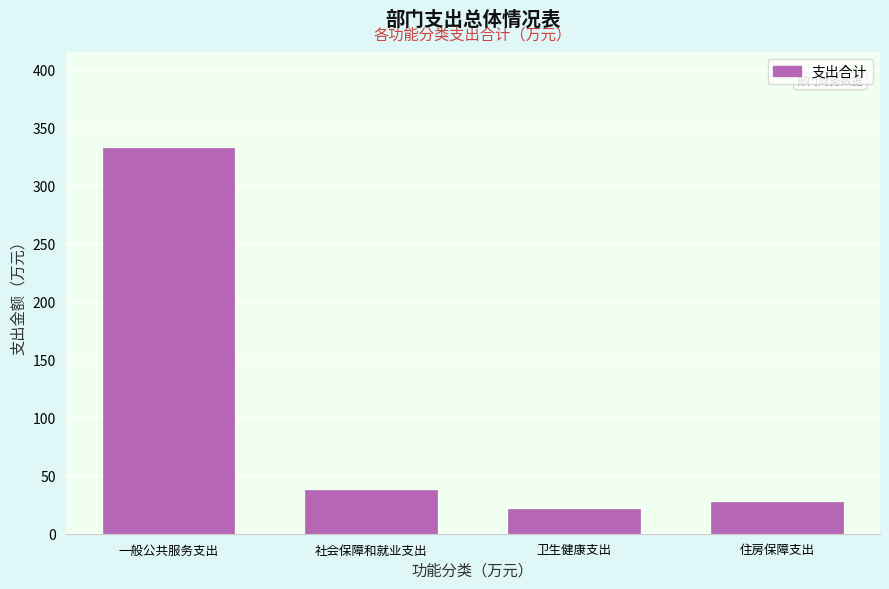

The chart shows a value of 508.1 at 一般公共服务支出. True or false?

False